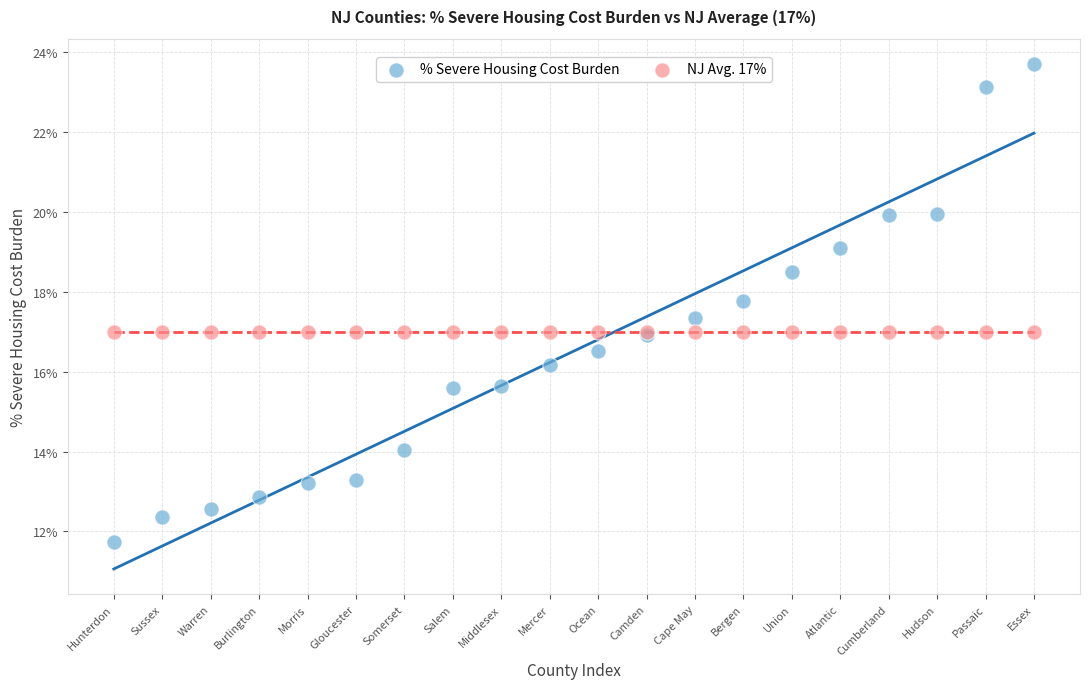

What are all the series names shown in the legend?

% Severe Housing Cost Burden, NJ Avg. 17%